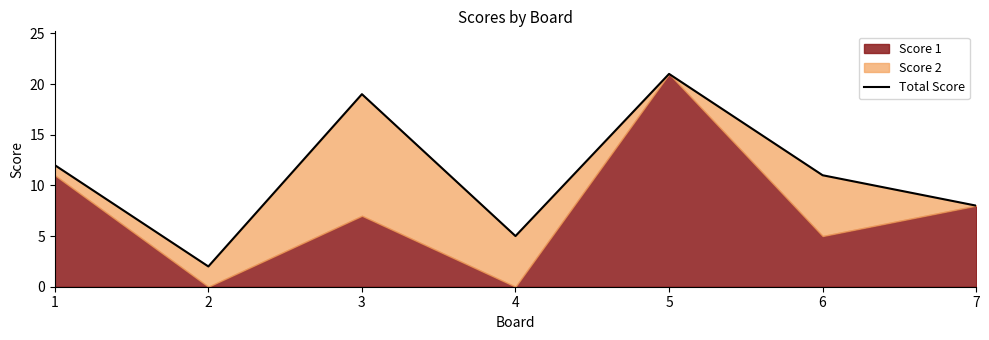

The chart shows a value of 8 at 7. True or false?

True